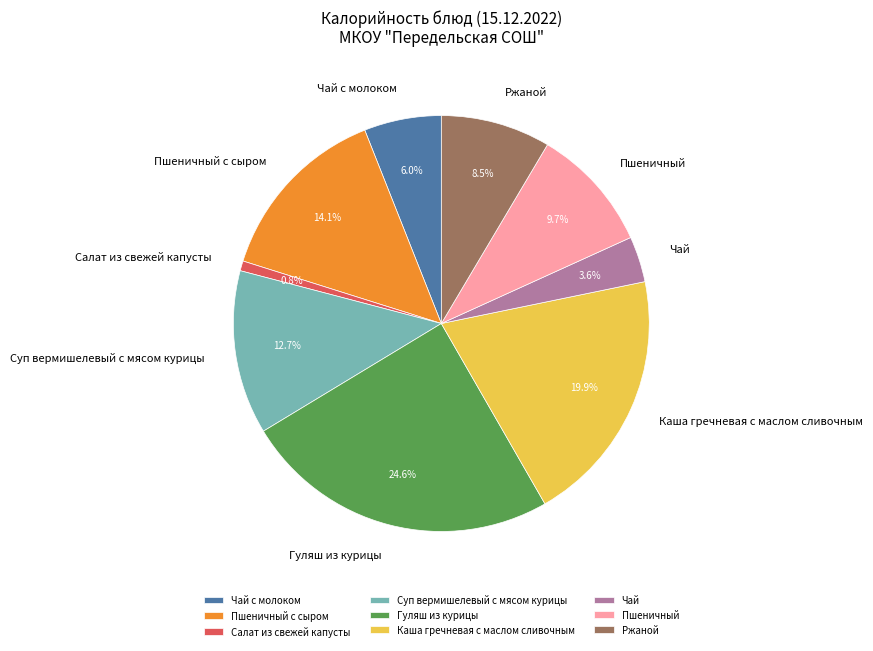

What percentage is the Гуляш из курицы slice, to the nearest percent?

25%